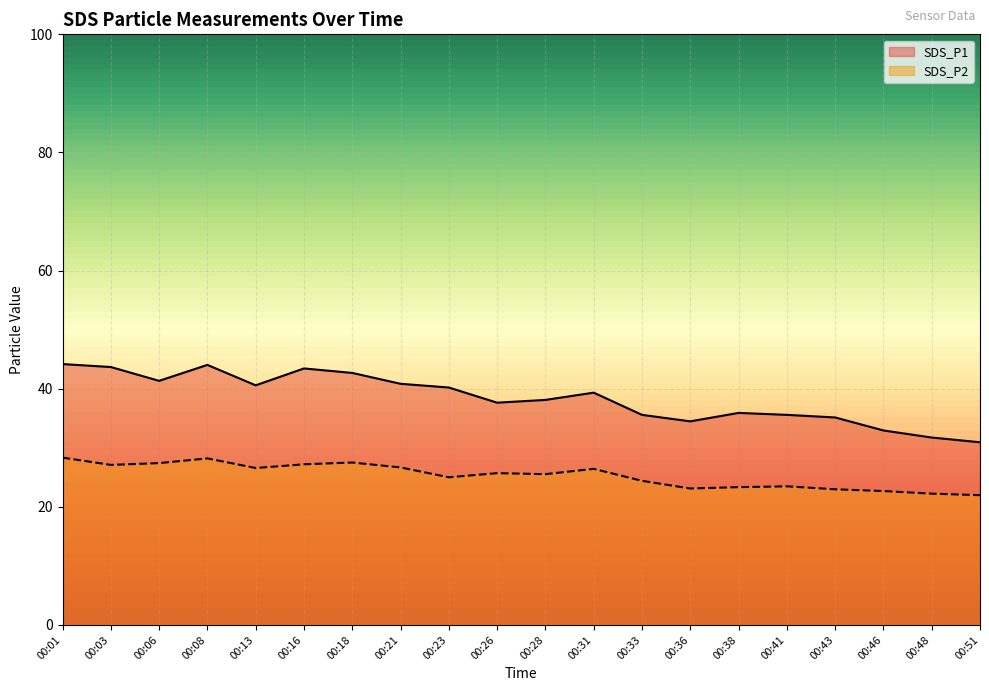

What is the value of the SDS_P2 point at the 17th from the left?

23.0